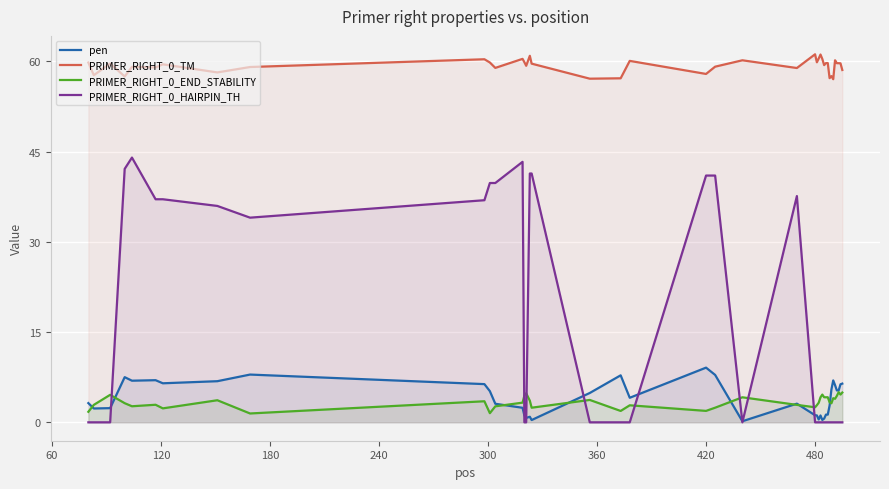

Which series has the largest range (max minus min)?

PRIMER_RIGHT_0_HAIRPIN_TH